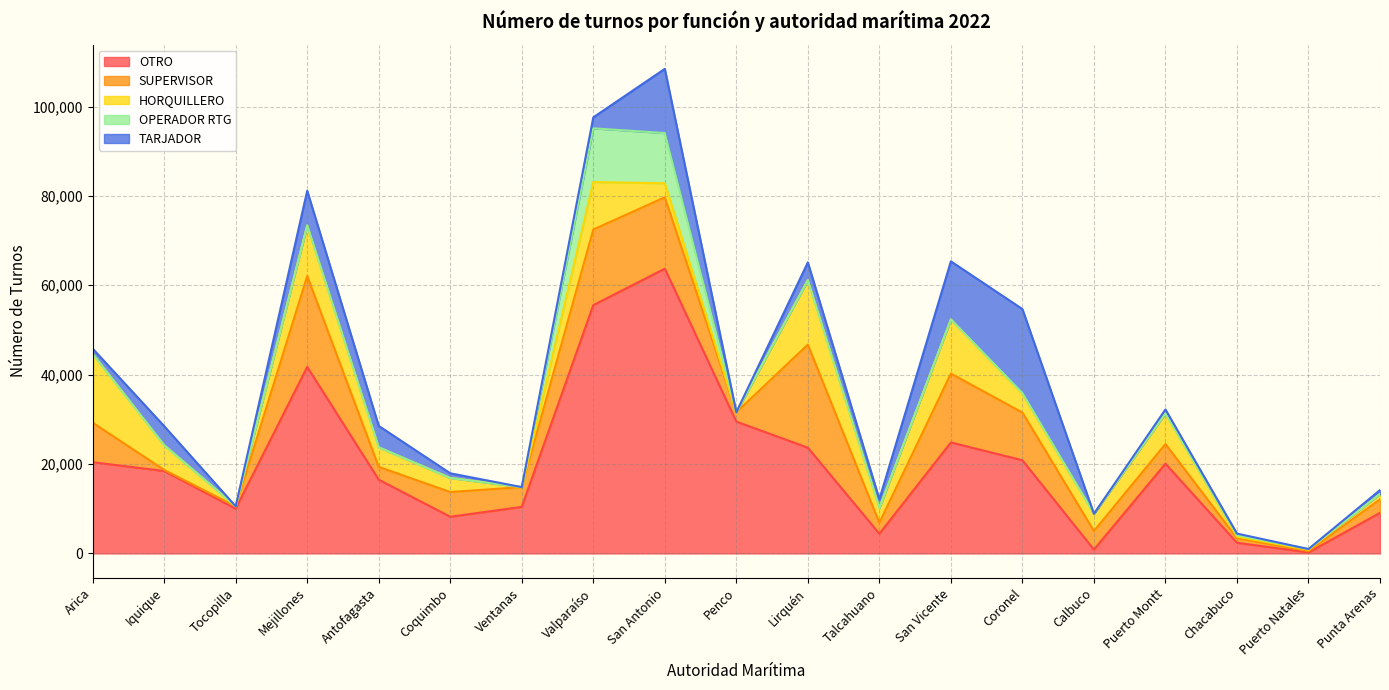

Is it true that OTRO equals 29489 at Penco?

True